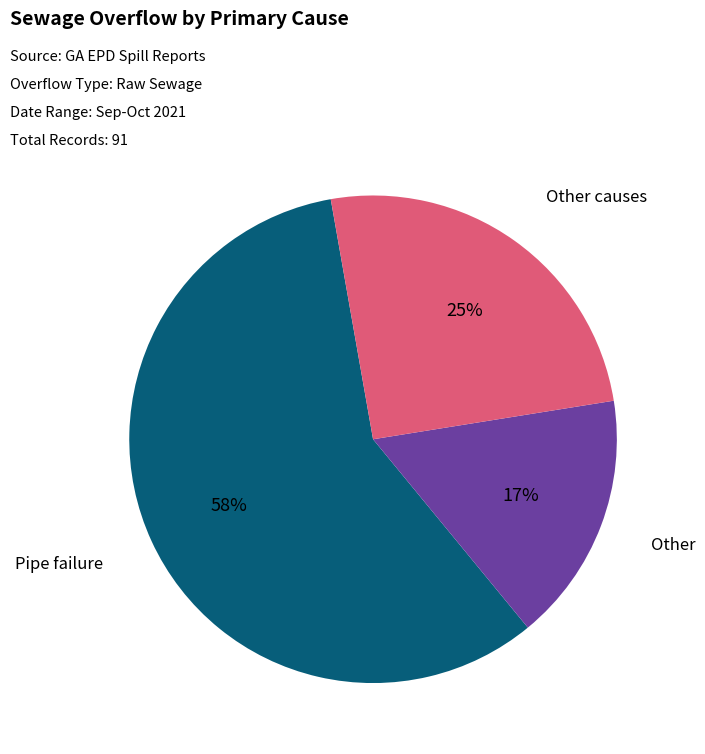

What is the smallest slice in the pie chart?

Other